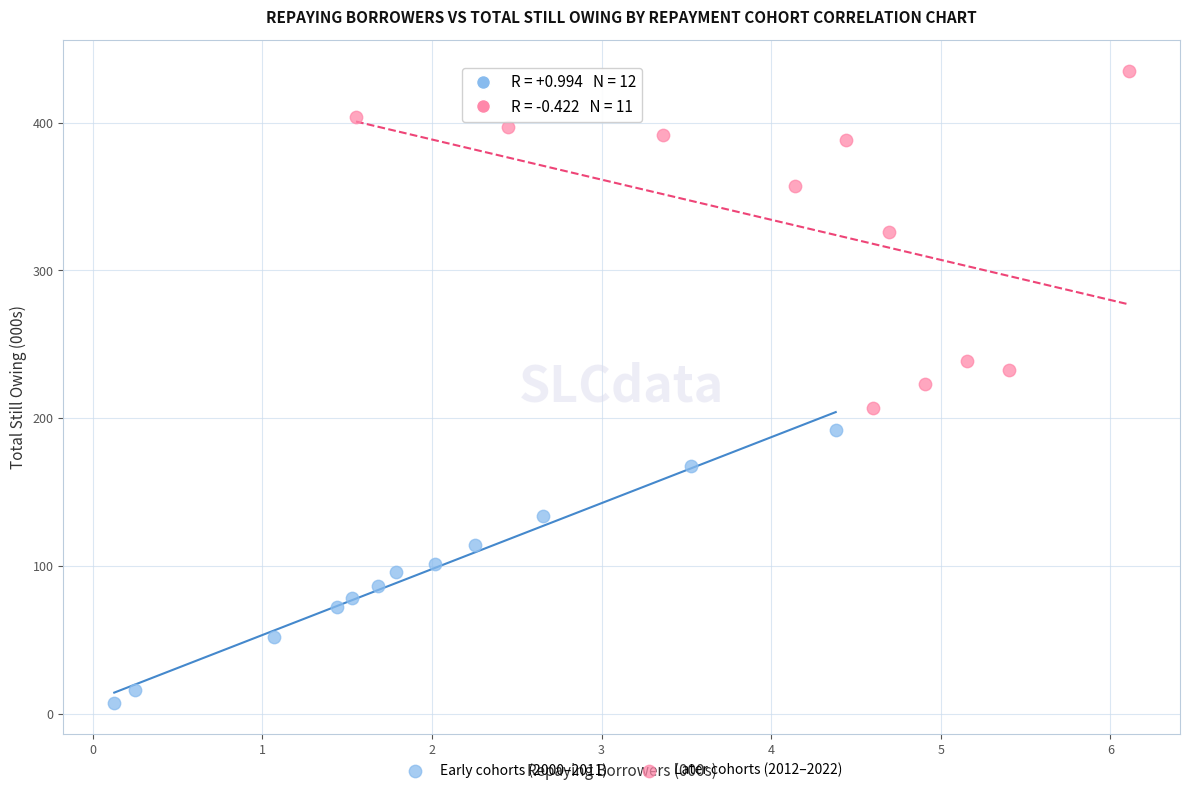

Which series reaches the minimum Y coordinate?

Early cohorts (2000–2011)